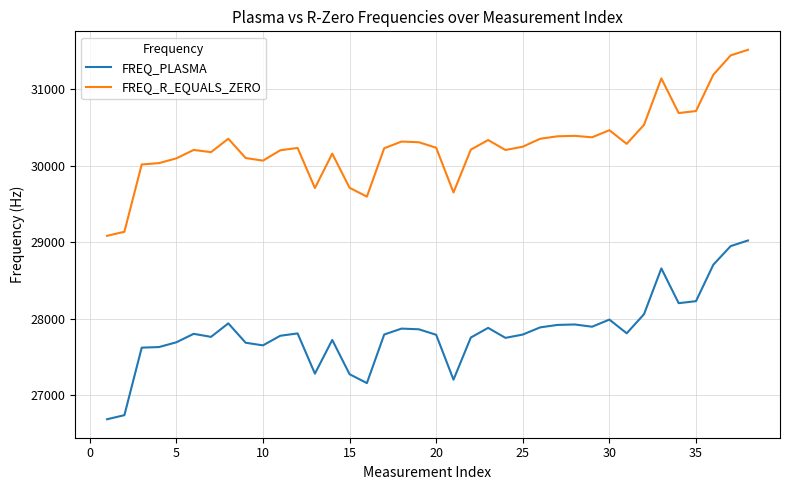

Which series has the largest total across all categories?

FREQ_R_EQUALS_ZERO